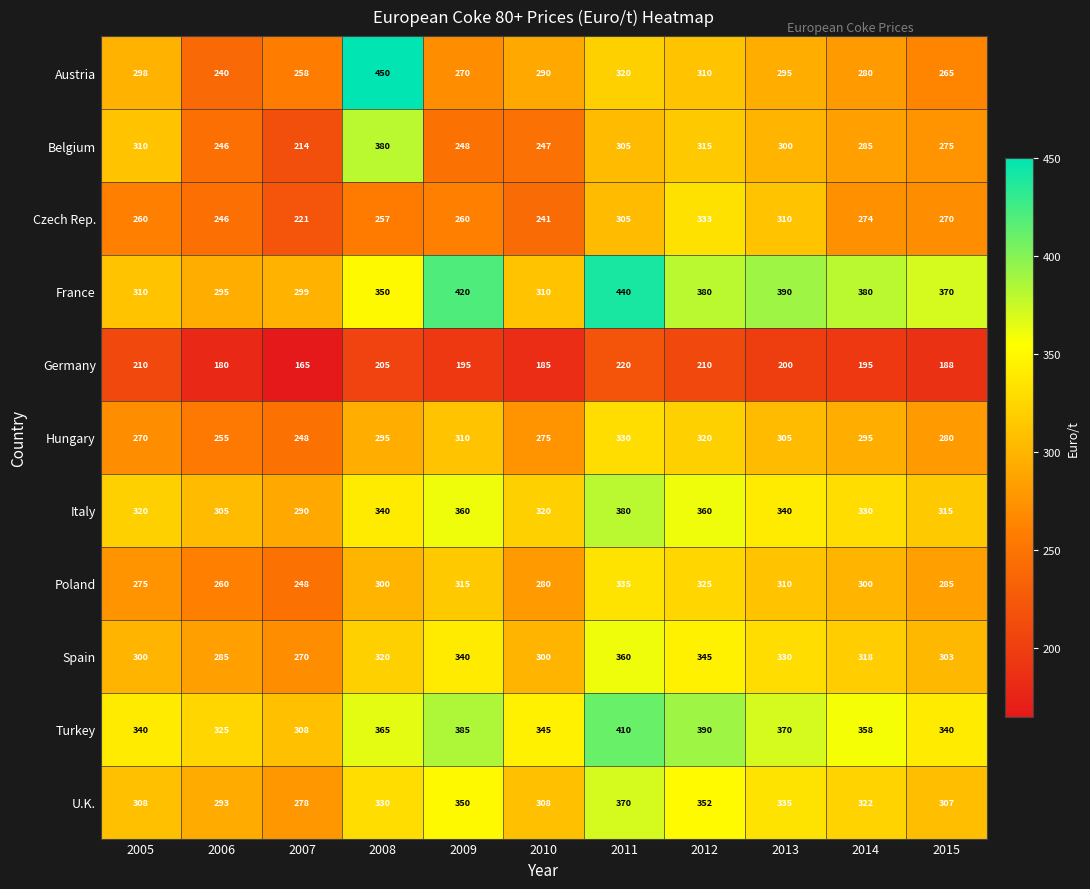

The value of France at 2008 is 535. True or false?

False